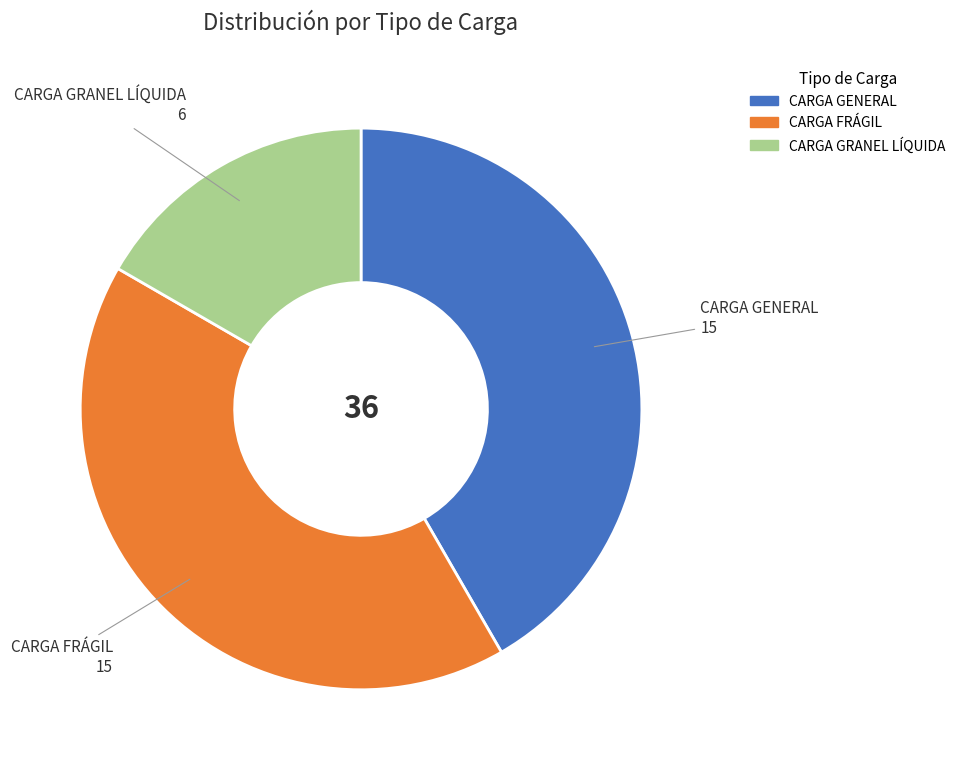

Is it true that CARGA GENERAL is 32% of the pie?

False